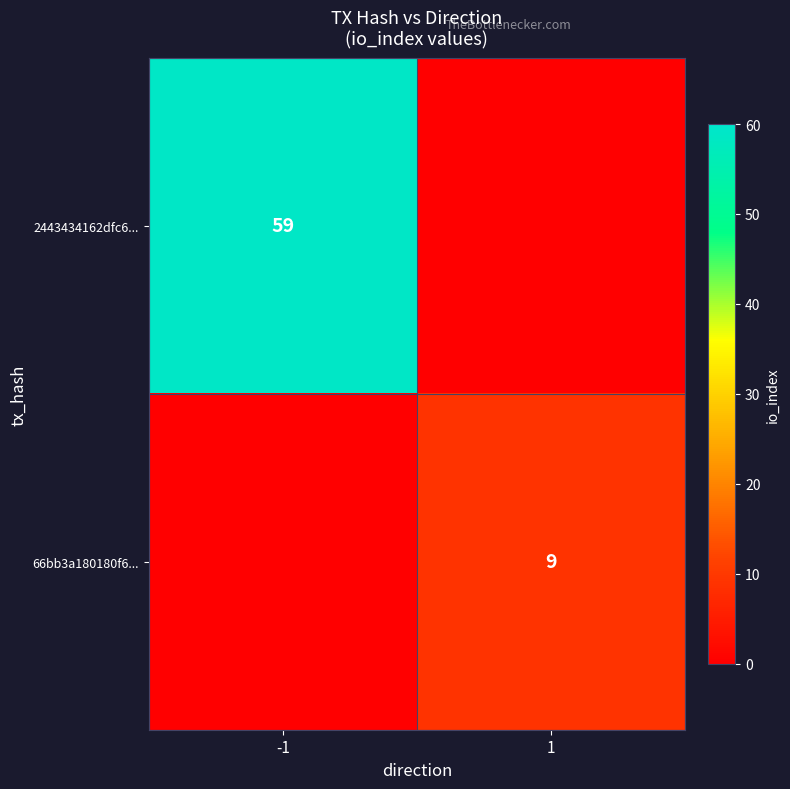

Is it true that 2443434162dfc6... equals 59 at -1?

True